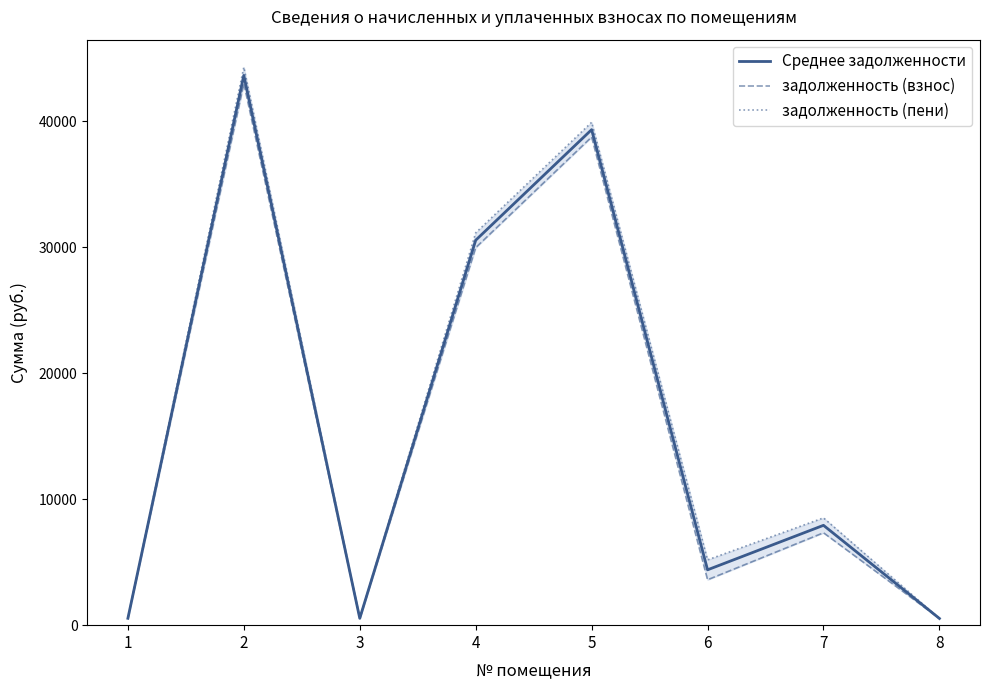

In задолженность (пени), how many points are lower than both neighbors (excluding endpoints)?

2